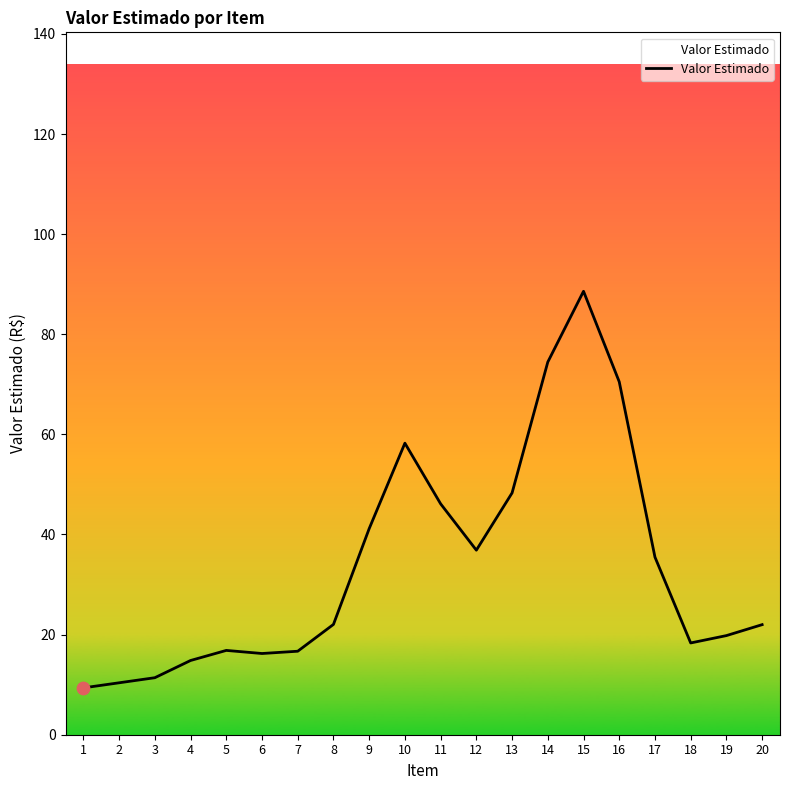

Approximately how many times larger is the value at 15 compared to 10?

1.5